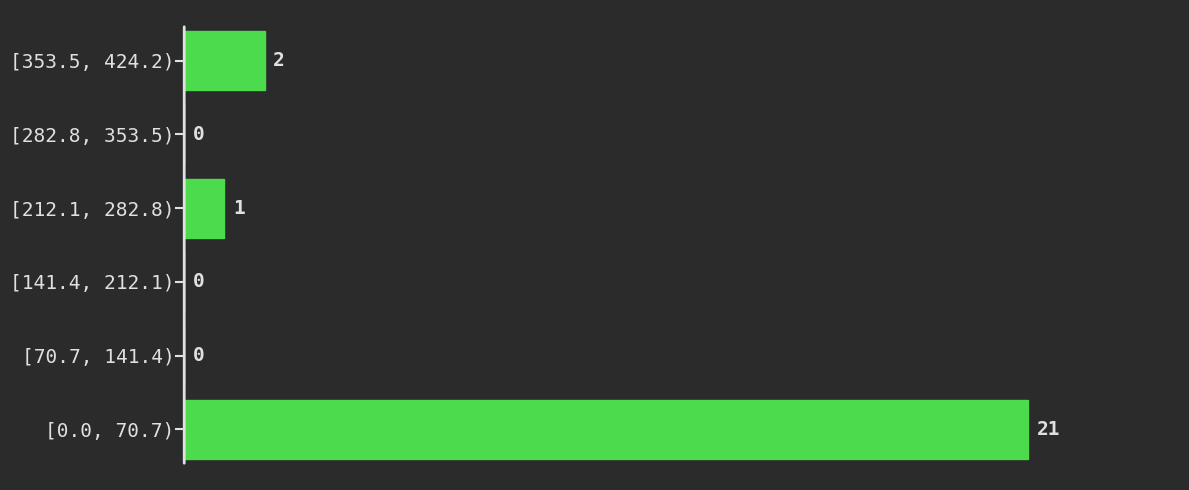

Reading bottom to top, what are all the values shown in this chart?

[0.0, 70.7)=21	[70.7, 141.4)=0	[141.4, 212.1)=0	[212.1, 282.8)=1	[282.8, 353.5)=0	[353.5, 424.2)=2